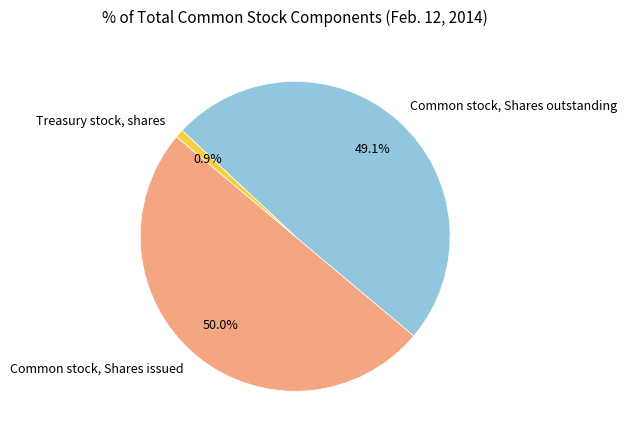

To the nearest percent, what is the combined percentage of Common stock, Shares issued and Treasury stock, shares?

51%